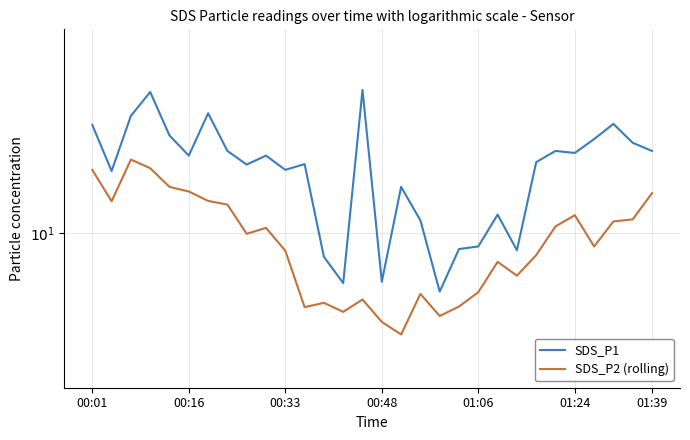

How many values in the SDS_P1 series exceed 14?

15